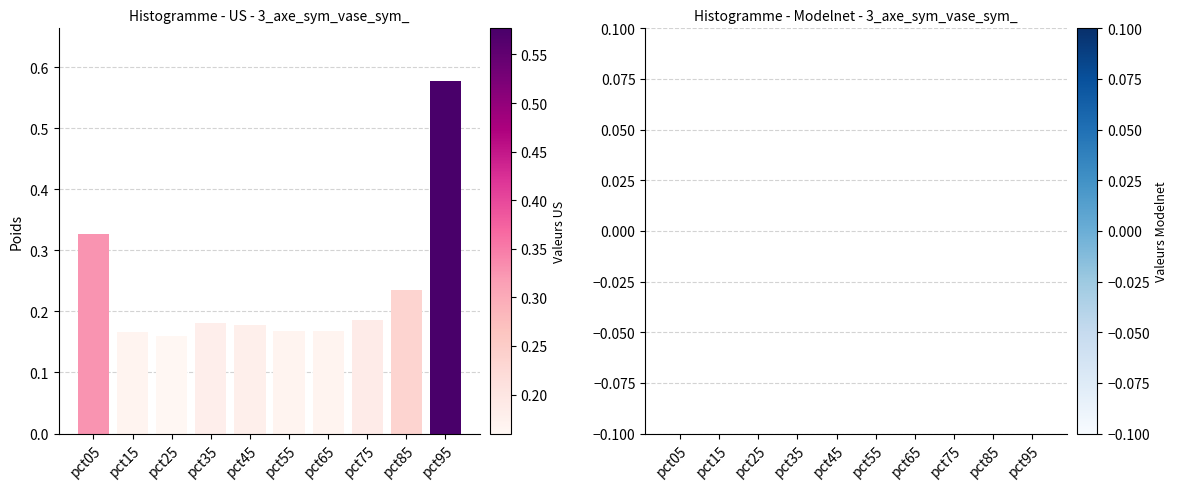

Which category has the highest value across all series?

pct95